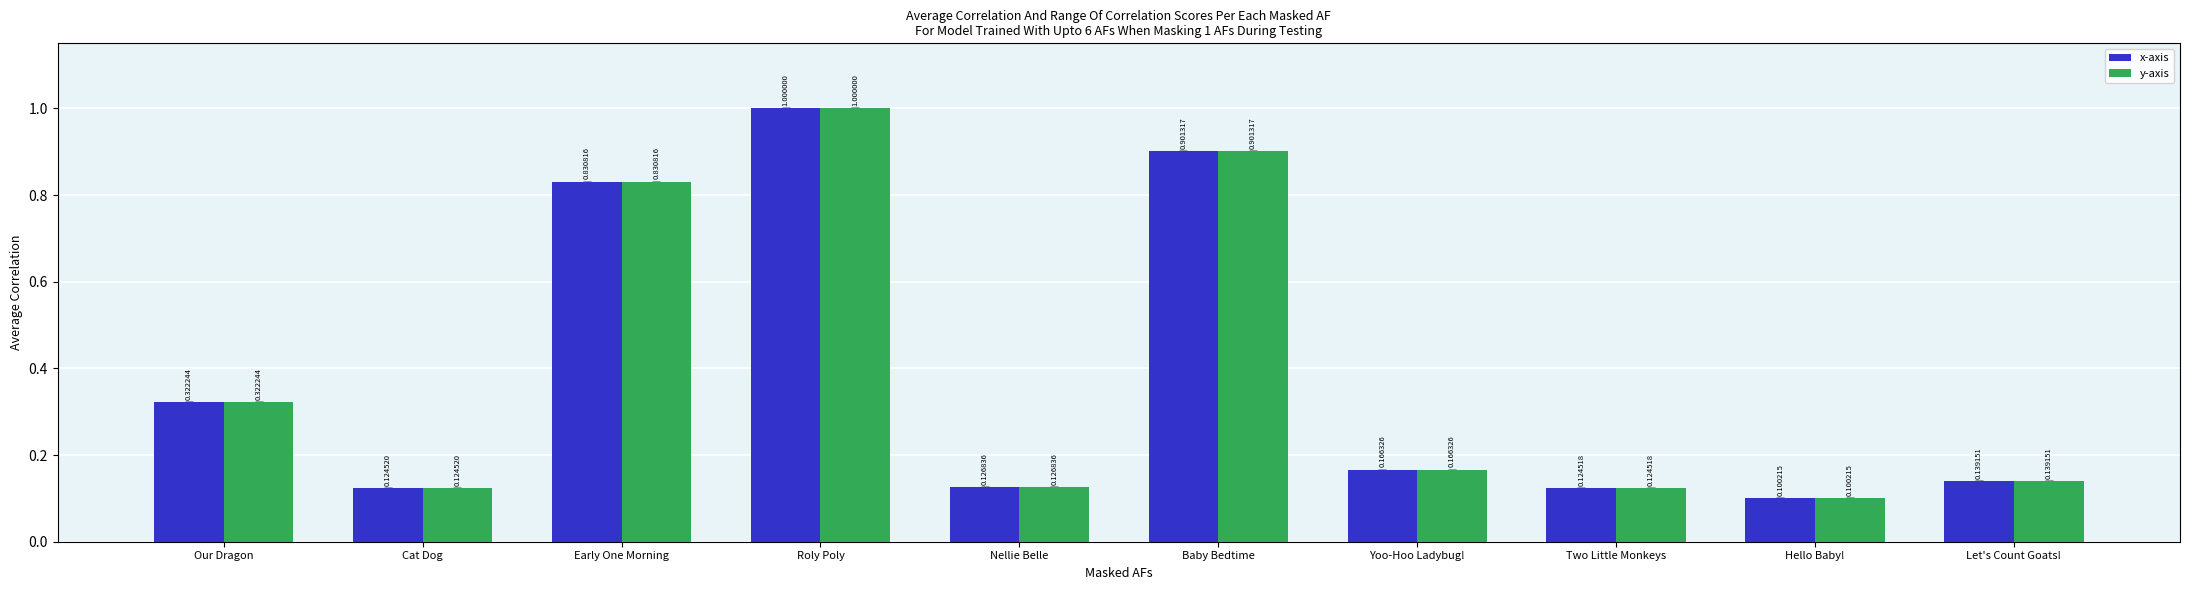

At which label is y-axis closest to 0?

Hello Baby!